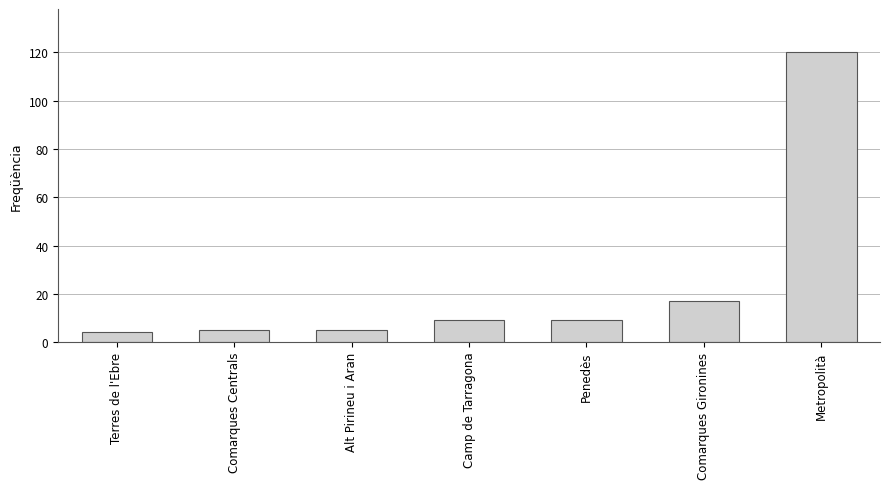

Are the bars grouped side by side (vs. stacked)?

No